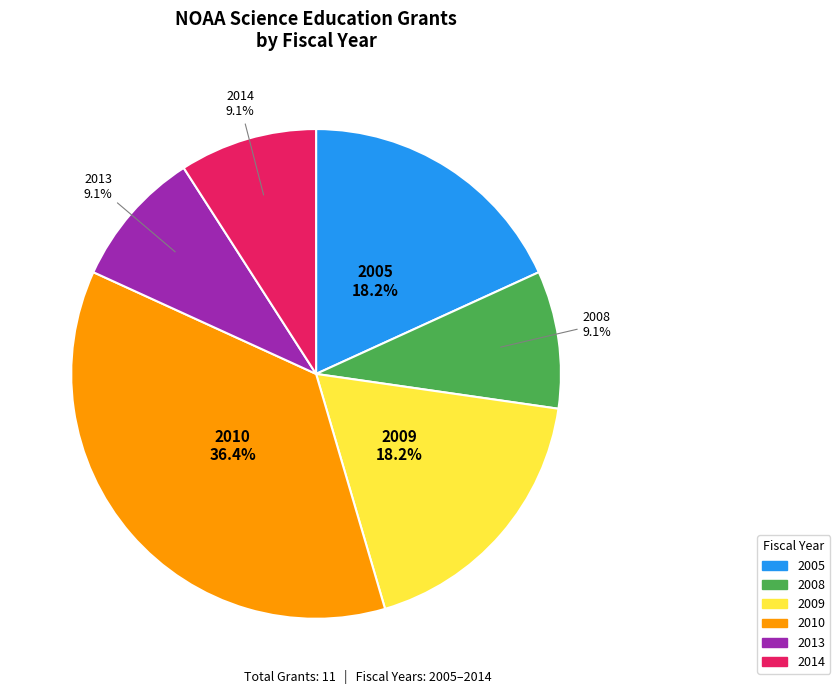

Does any single category account for the majority?

No